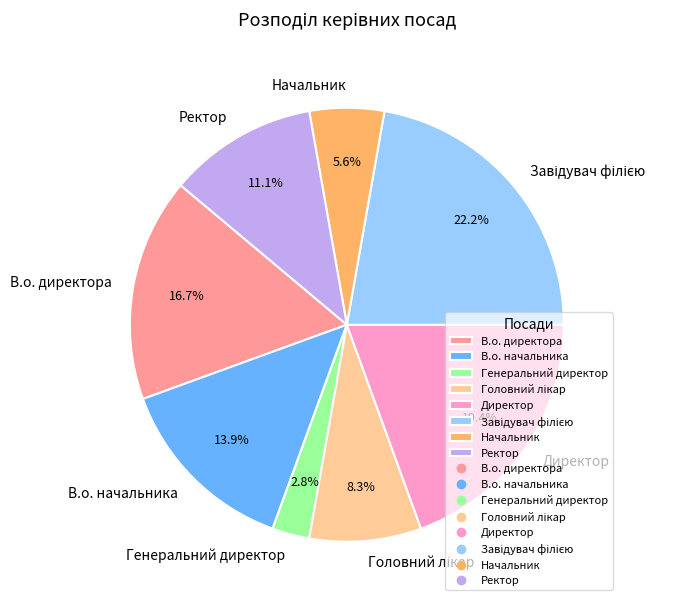

Is there a majority slice in this chart?

No